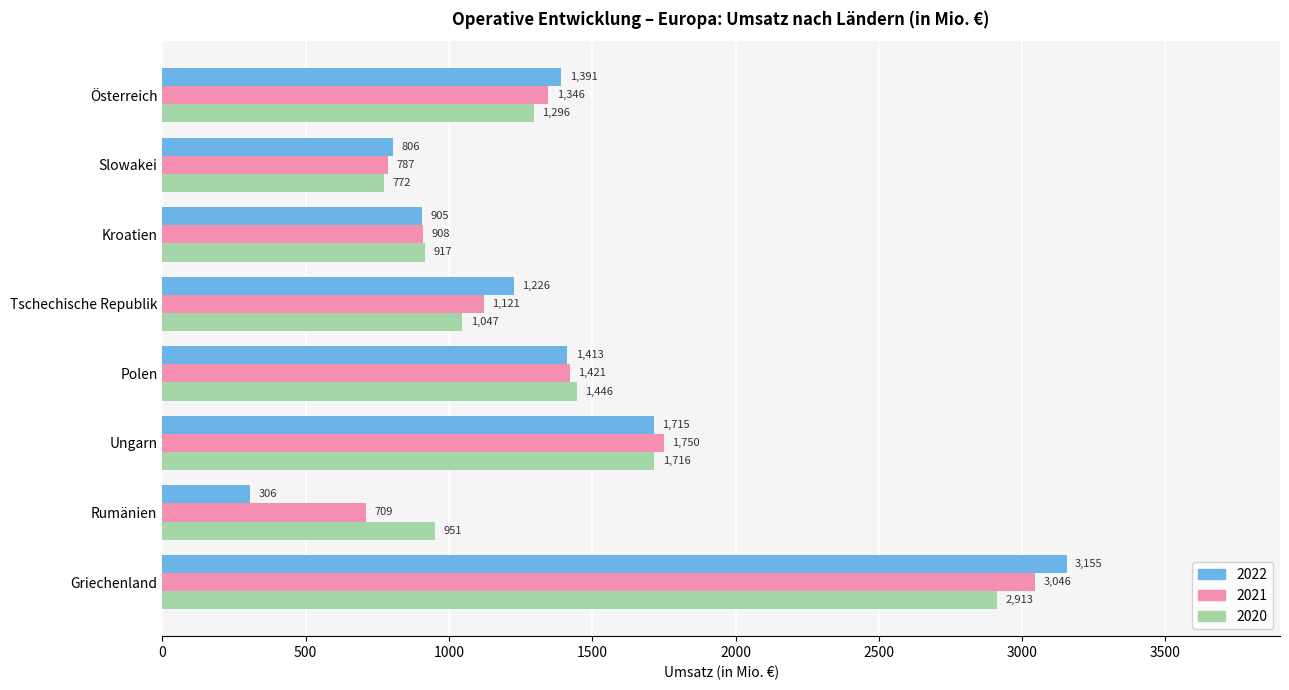

What is the minimum value for 2022?

306